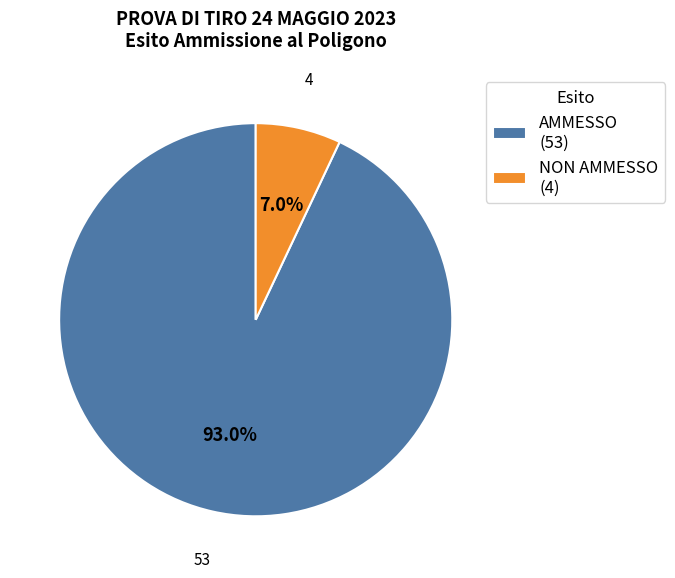

What is the largest slice in the pie chart?

AMMESSO